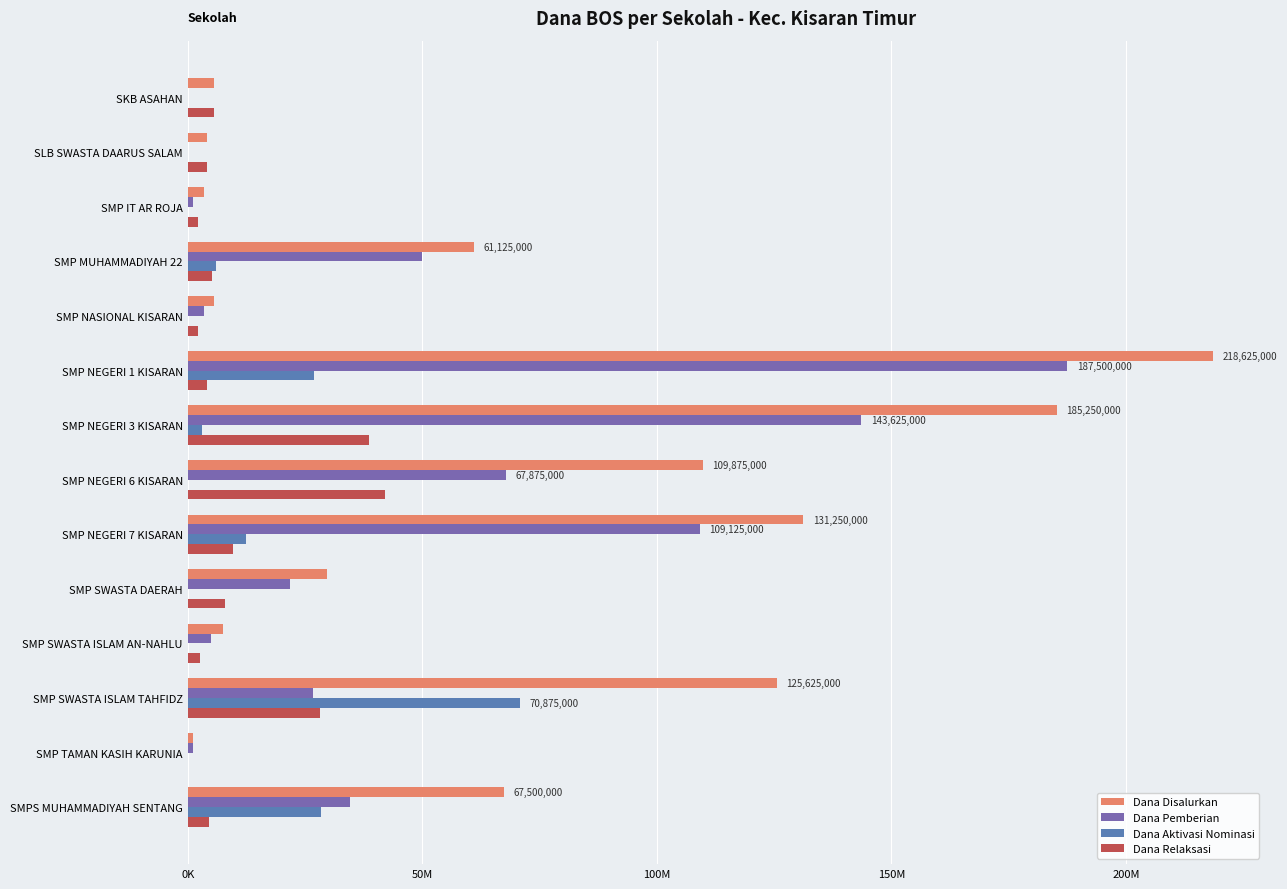

What are all the series names shown in the legend?

Dana Disalurkan, Dana Pemberian, Dana Aktivasi Nominasi, Dana Relaksasi